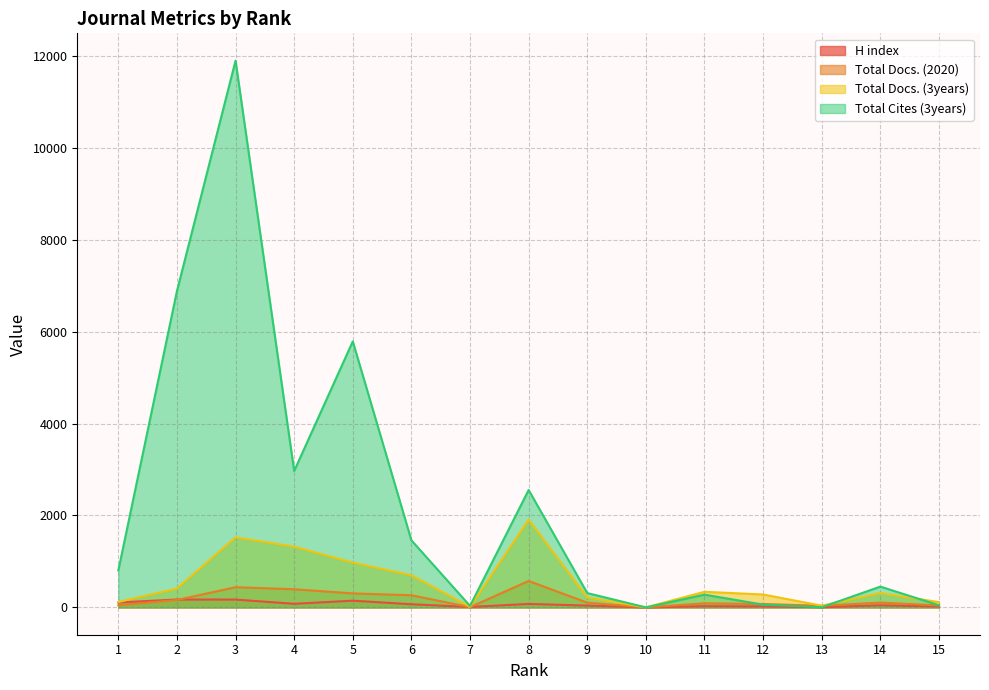

Count the number of categories in the chart.

15